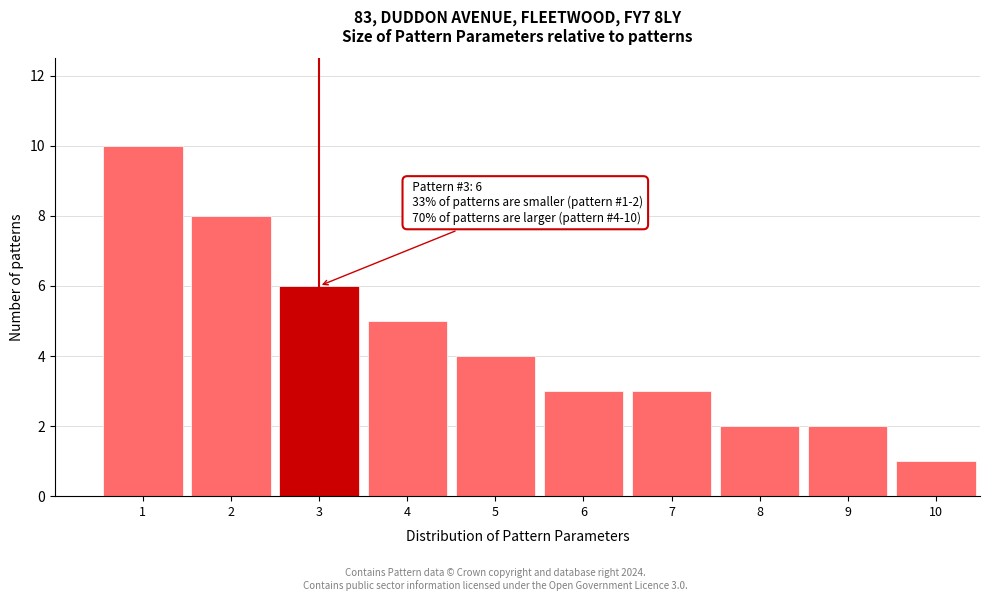

Reading left to right, what are all the values shown in this chart?

1=10	2=8	3=6	4=5	5=4	6=3	7=3	8=2	9=2	10=1